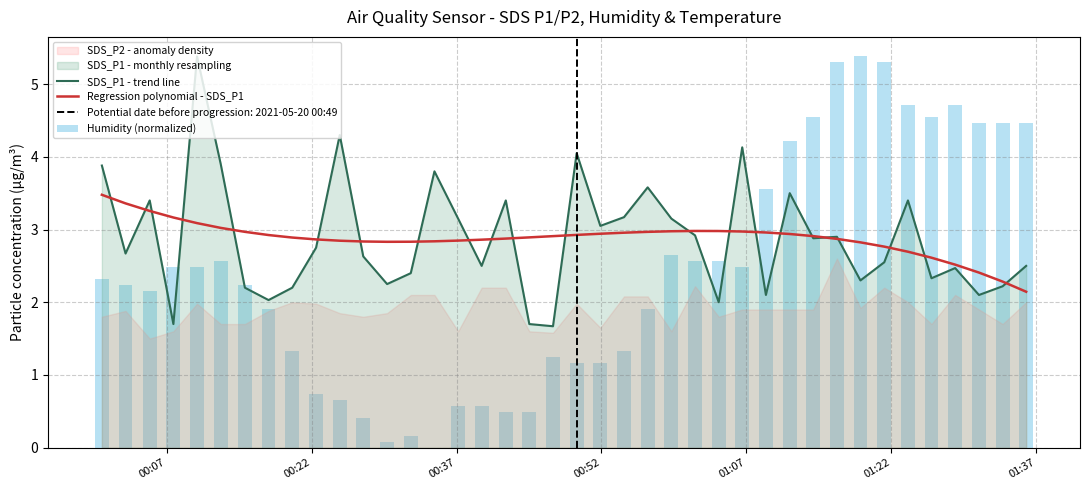

What is the minimum value for Regression polynomial - SDS_P1?

2.1